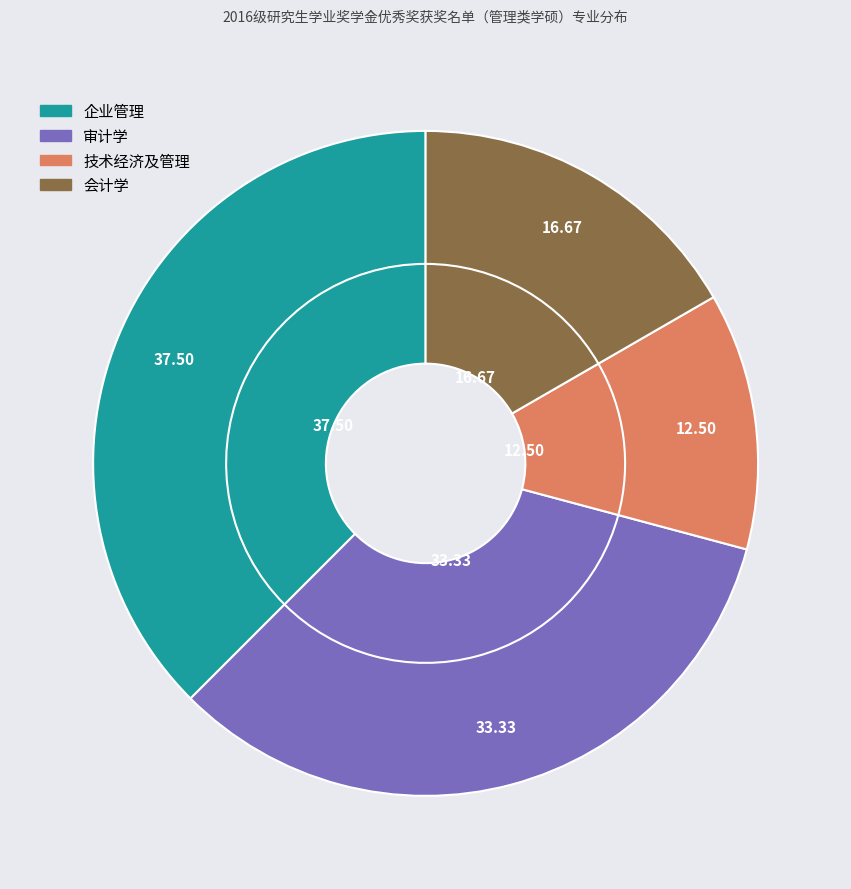

Does any single category account for the majority?

No